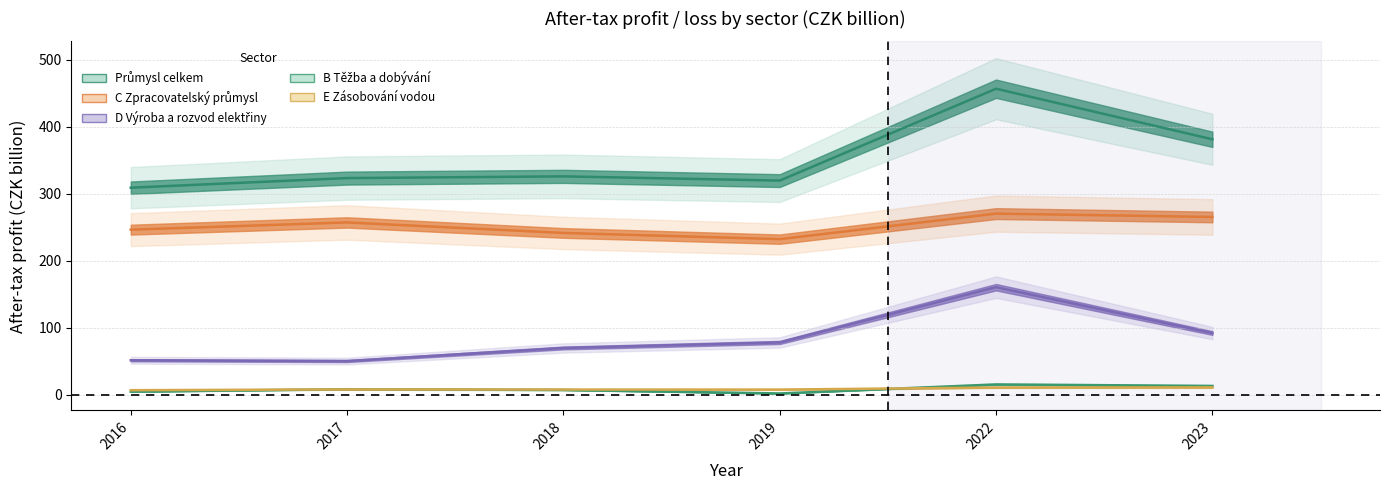

True or false: Průmysl celkem and D Výroba a rozvod elektřiny intersect in this chart.

False